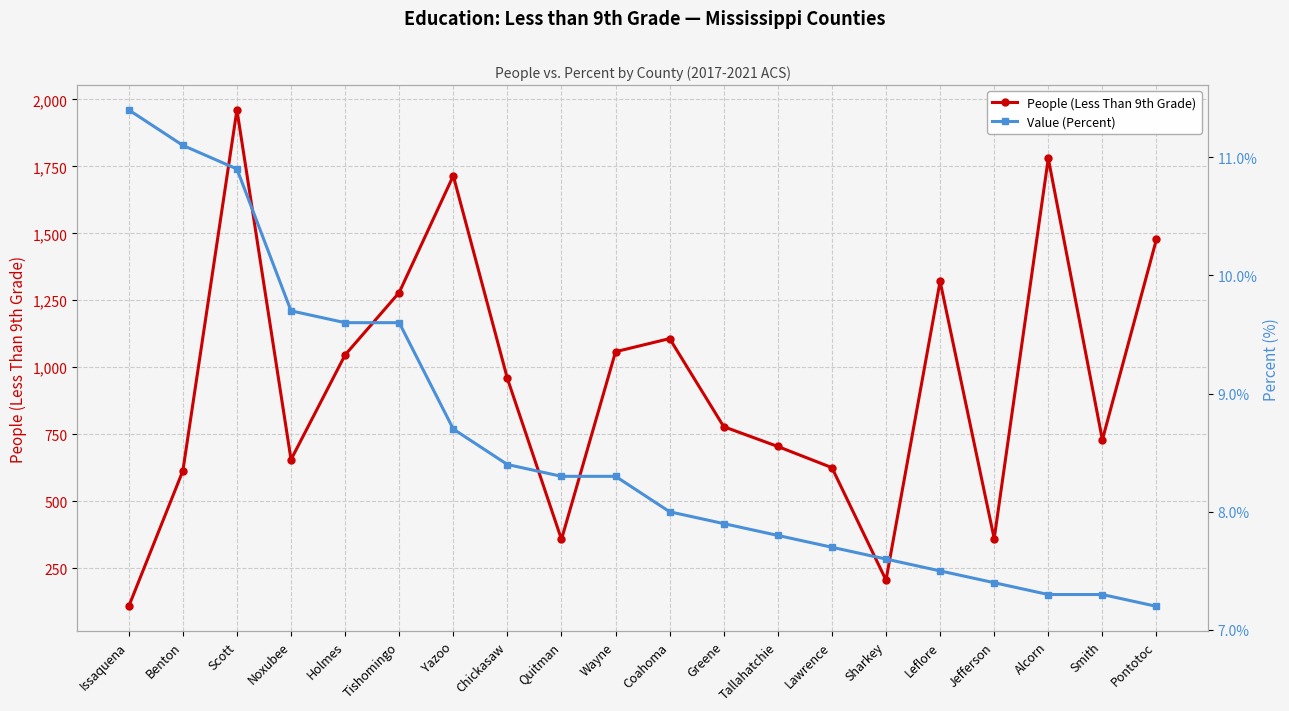

What is the spread (max minus min) of values at Alcorn?

1772.7